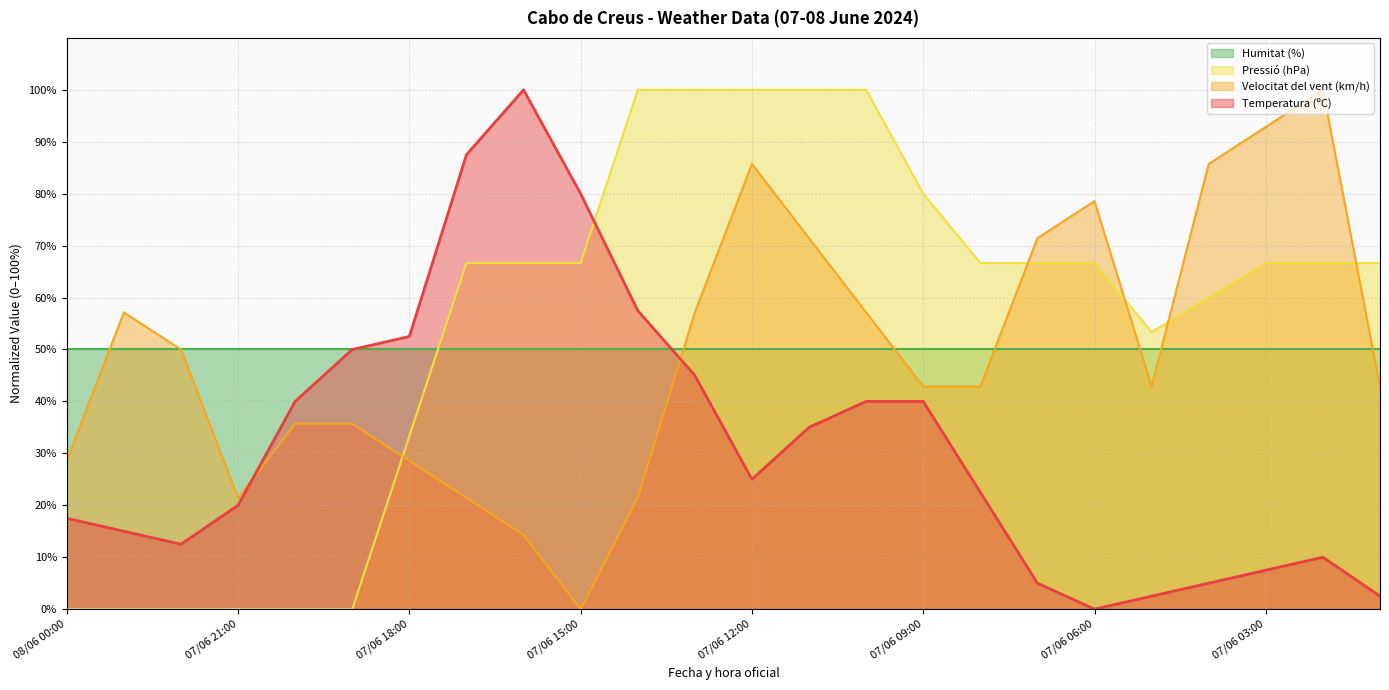

What is the difference between the highest and lowest values at 07/06 06:00?

78.6